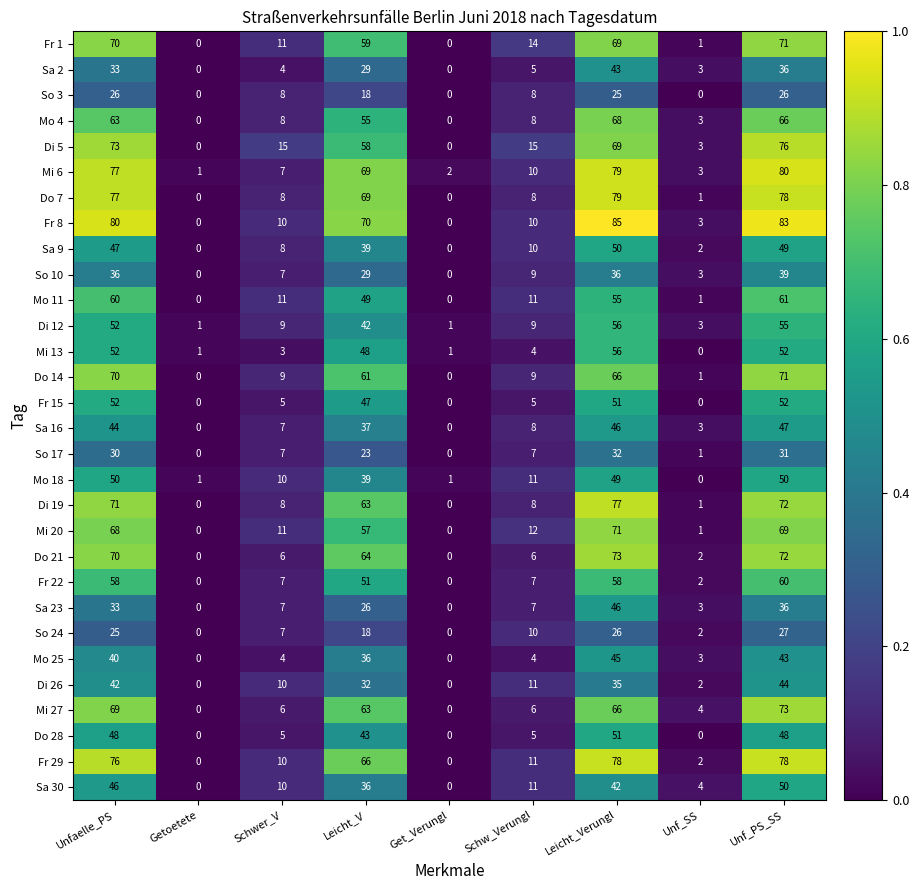

Which label corresponds to the largest value in the chart?

Leicht_Verungl